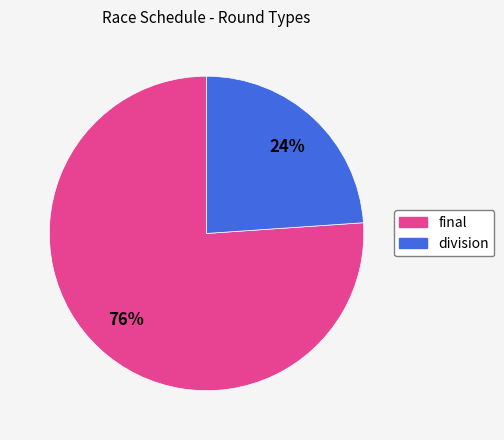

To the nearest percent, what is the difference between the division and final slice percentages?

52%